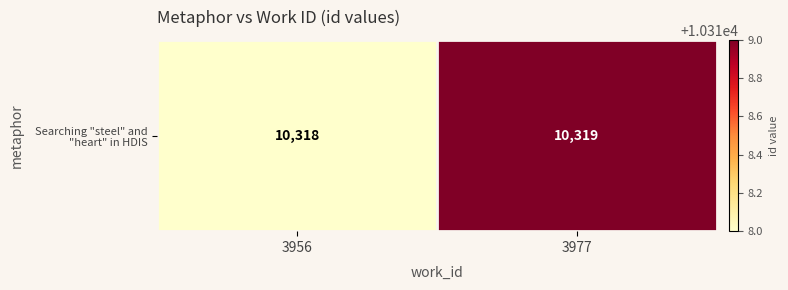

True or false: the data shows 2332 at 3956.

False